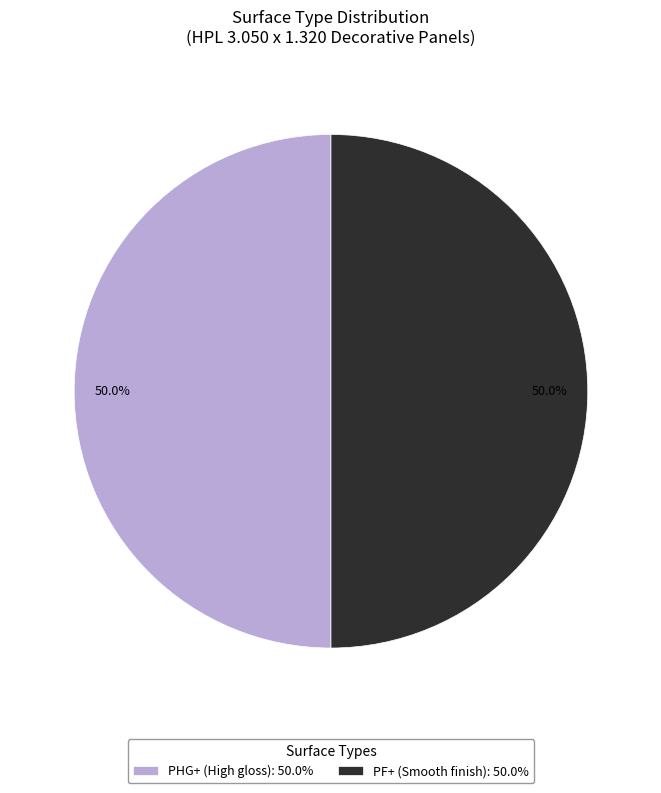

What is the ratio of the value at PF+ (Smooth finish): 50.0% to the value at PHG+ (High gloss): 50.0%?

1.0